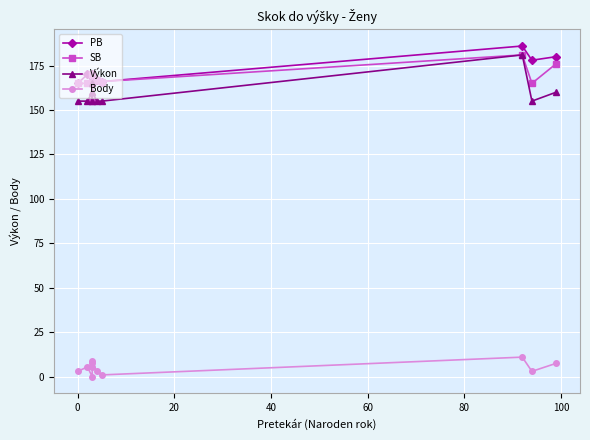

How many lines are shown in the chart?

4